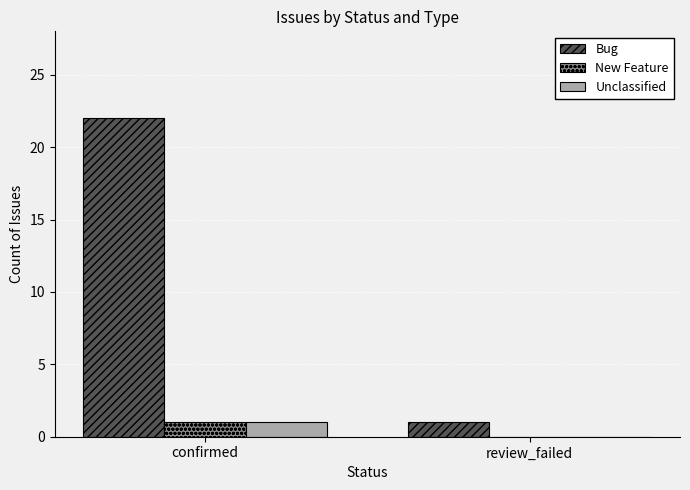

Reading right to left, extract all data points from this chart.

Bug: review_failed=1	confirmed=22
New Feature: review_failed=0	confirmed=1
Unclassified: review_failed=0	confirmed=1